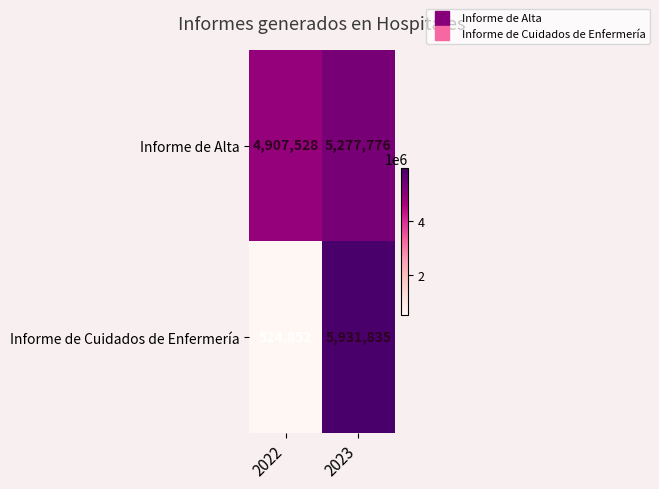

What is the difference between the Informe de Alta values at 2022 and 2023?

370248